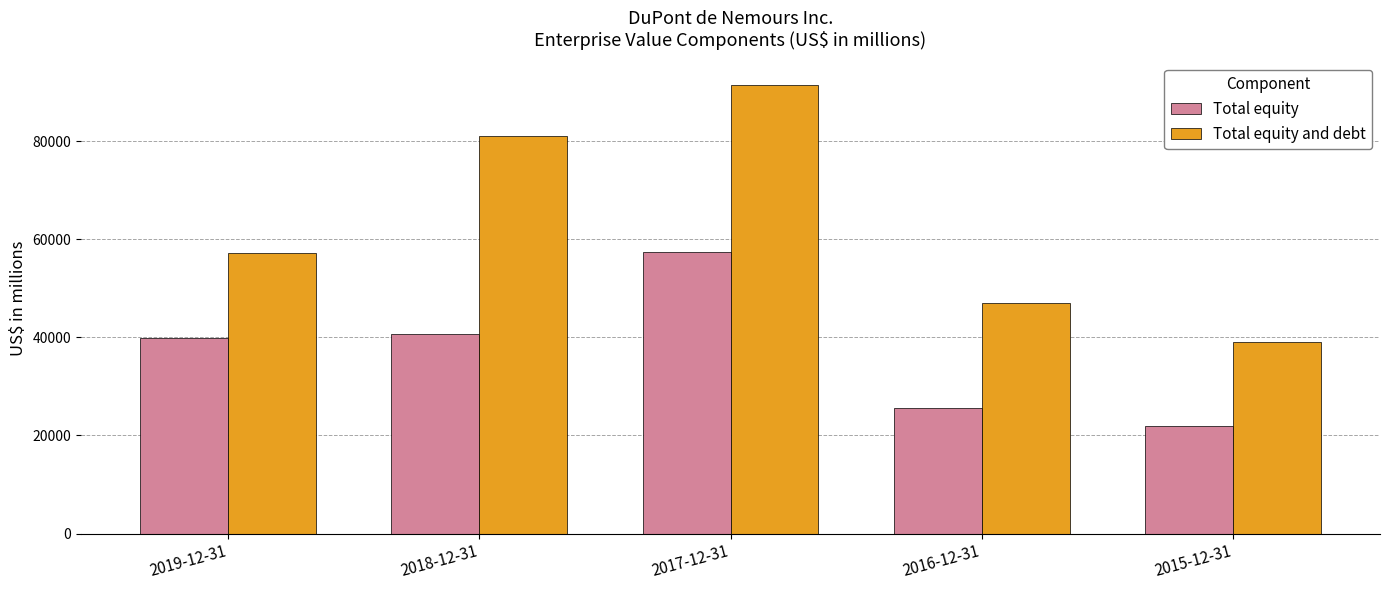

How many data points in Total equity are less than 39831?

2